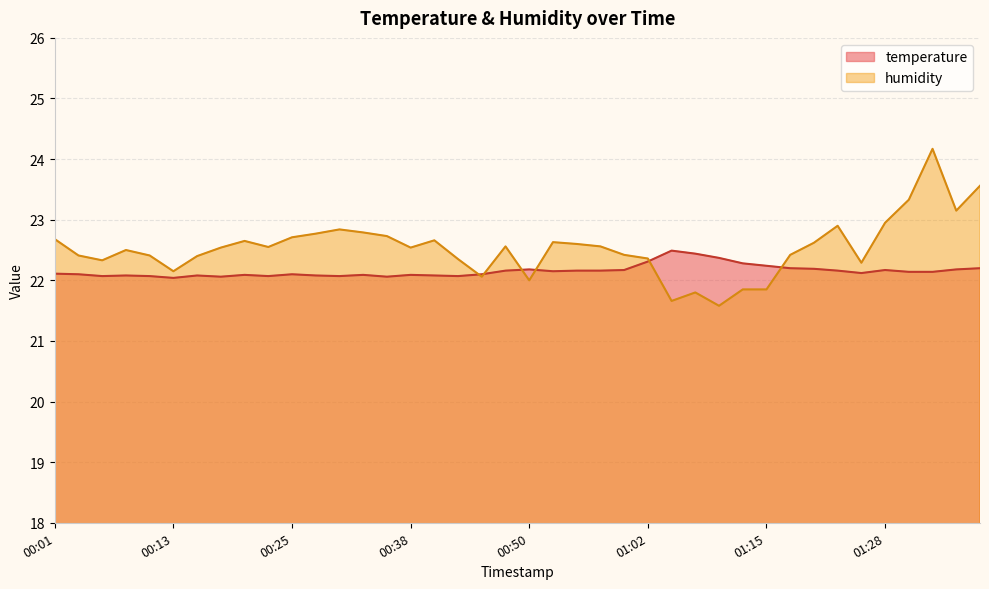

In humidity, how many points are higher than both neighbors (excluding endpoints)?

9